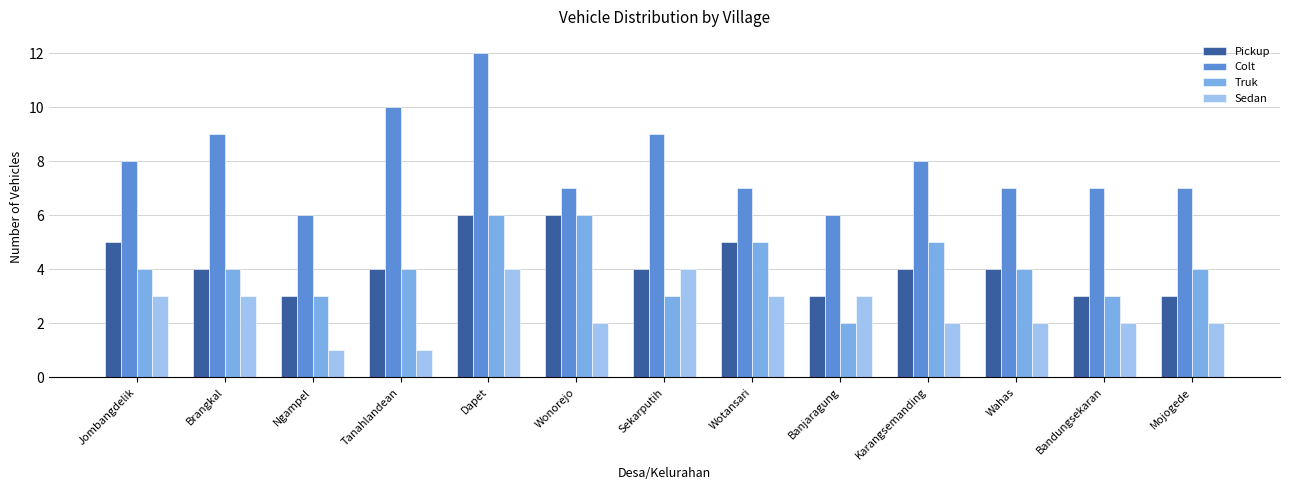

What is the label of the 5th bar from the left?

Dapet